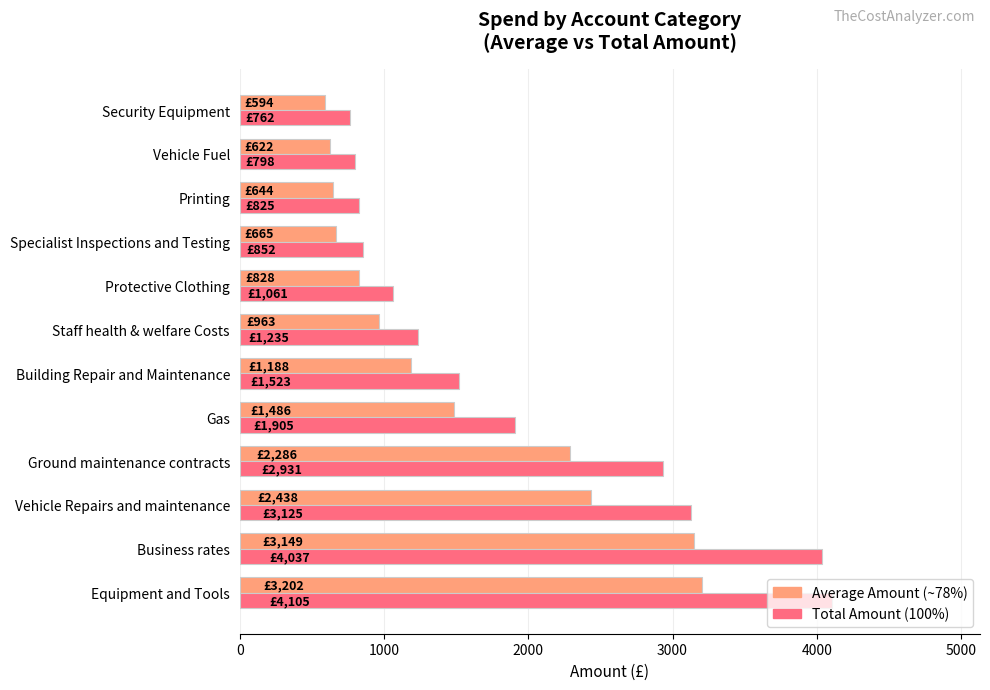

What is the smallest value displayed?

594.4